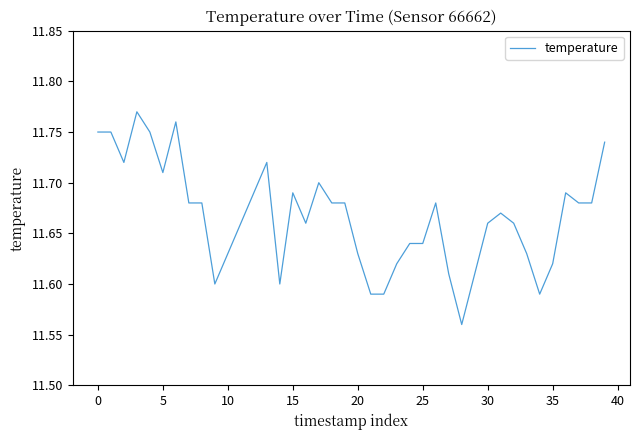

How many interior local valleys (lower than both neighbors) does the data have?

7